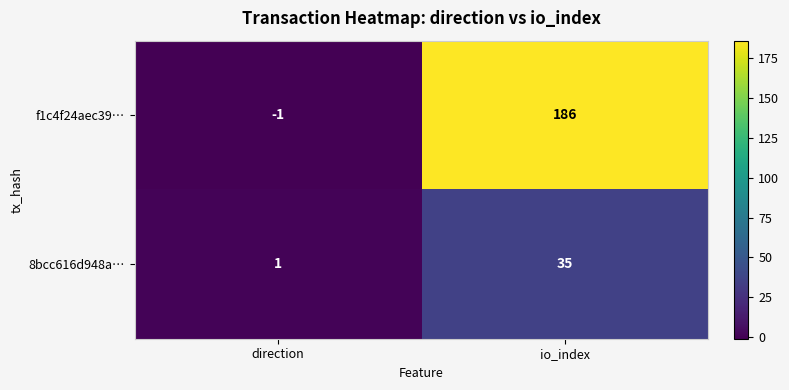

What is the minimum value shown in the chart?

-1